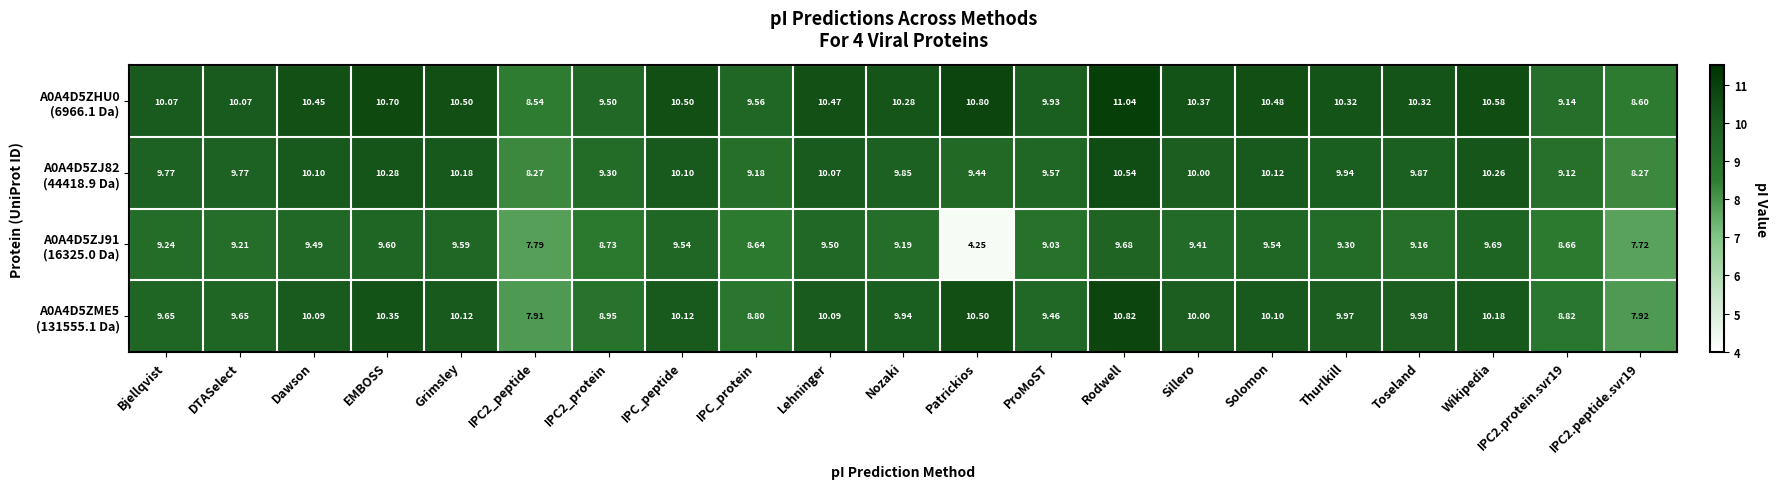

At which category is the sum across all series the highest?

Rodwell